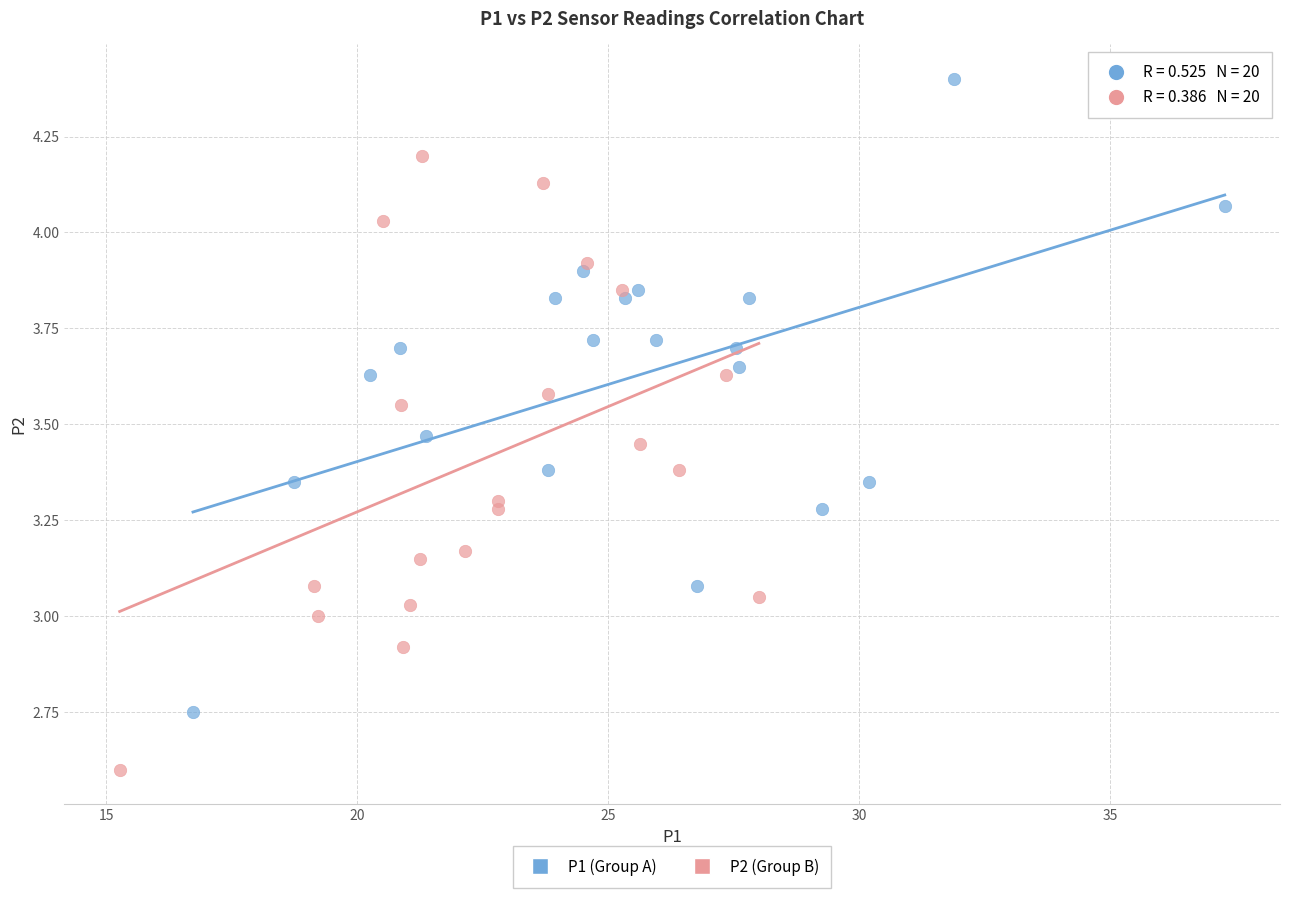

Which series reaches the minimum Y coordinate?

P2 (Group B)